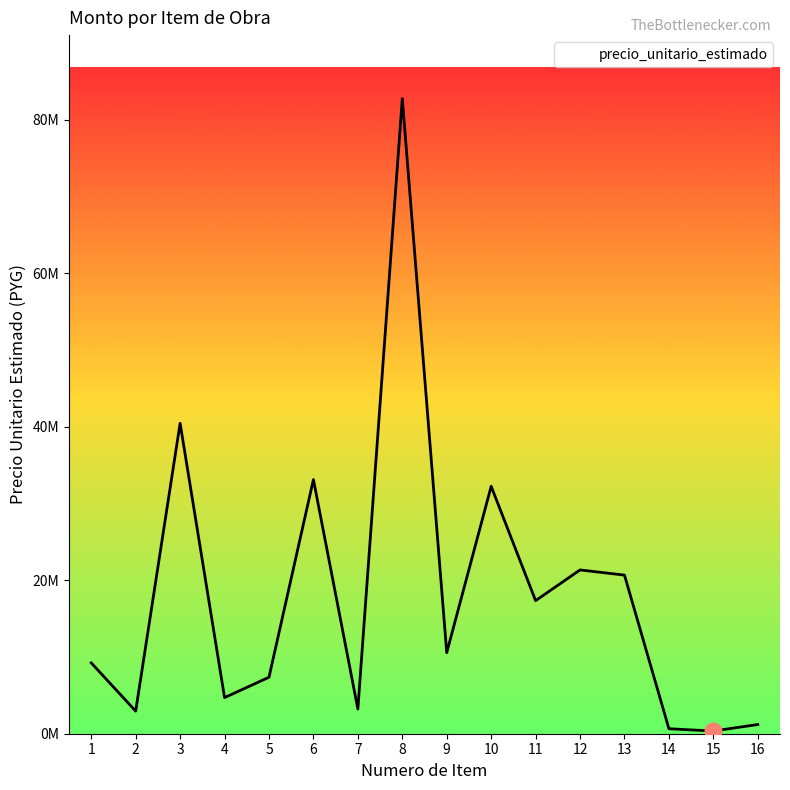

Does the chart display data point markers on the line(s)?

No